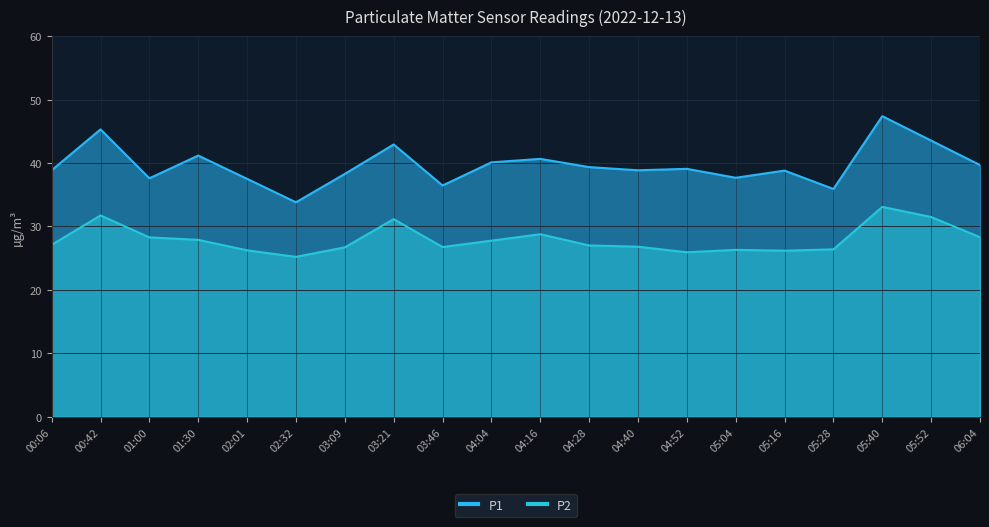

Reading right to left, list all the values displayed in this chart.

P1: 06:04=39.7	05:52=43.5	05:40=47.4	05:28=35.9	05:16=38.8	05:04=37.7	04:52=39.1	04:40=38.9	04:28=39.4	04:16=40.6	04:04=40.1	03:46=36.5	03:21=42.9	03:09=38.3	02:32=33.8	02:01=37.5	01:30=41.2	01:00=37.6	00:42=45.3	00:06=38.9
P2: 06:04=28.3	05:52=31.5	05:40=33.1	05:28=26.4	05:16=26.2	05:04=26.3	04:52=25.9	04:40=26.8	04:28=27.0	04:16=28.8	04:04=27.8	03:46=26.8	03:21=31.1	03:09=26.7	02:32=25.2	02:01=26.2	01:30=27.9	01:00=28.3	00:42=31.7	00:06=27.1